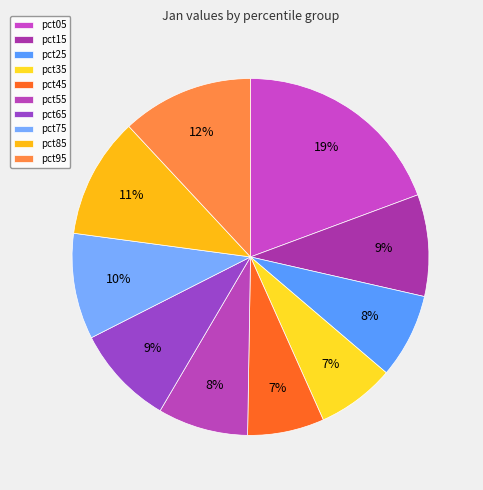

Rank the categories by value from lowest to highest.

pct45, pct35, pct25, pct55, pct65, pct15, pct75, pct85, pct95, pct05